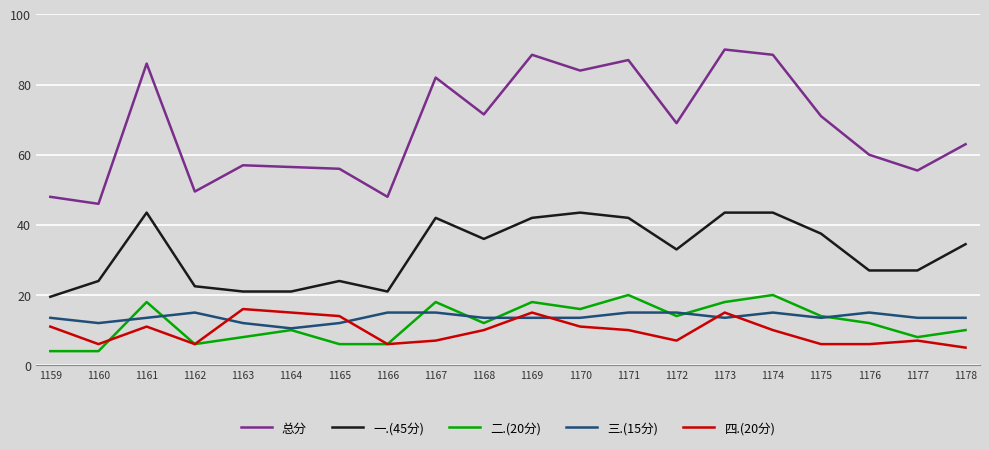

Where is the first local maximum for 三.(15分)?

1162